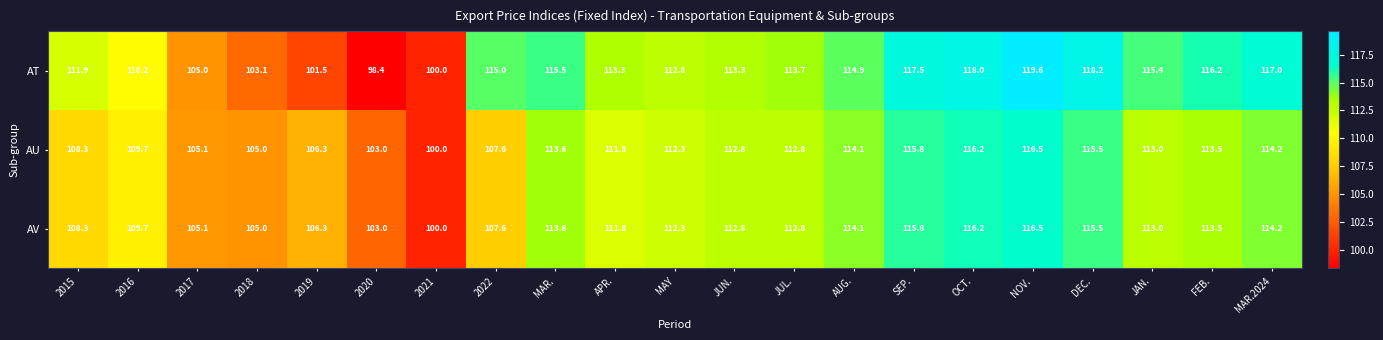

At which label does AU reach its peak?

NOV.